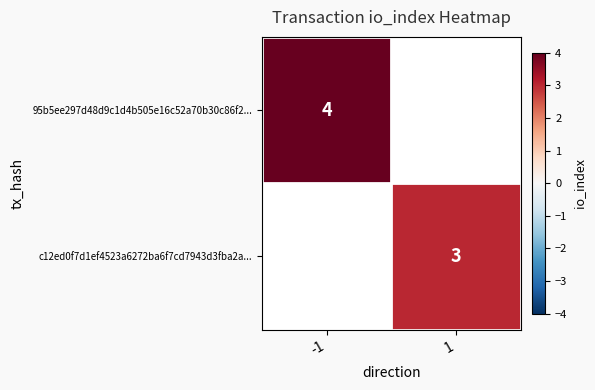

Is it true that 95b5ee297d48d9c1d4b505e16c52a70b30c86f2... equals 4 at -1?

True